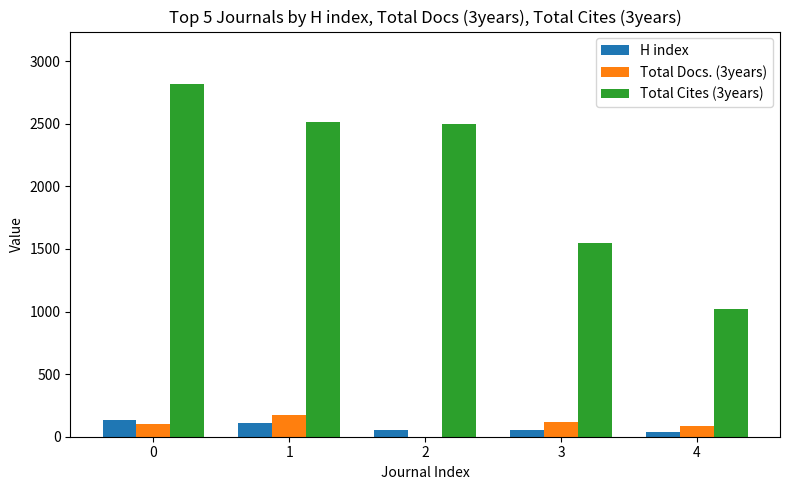

Which series has the largest total across all categories?

Total Cites (3years)